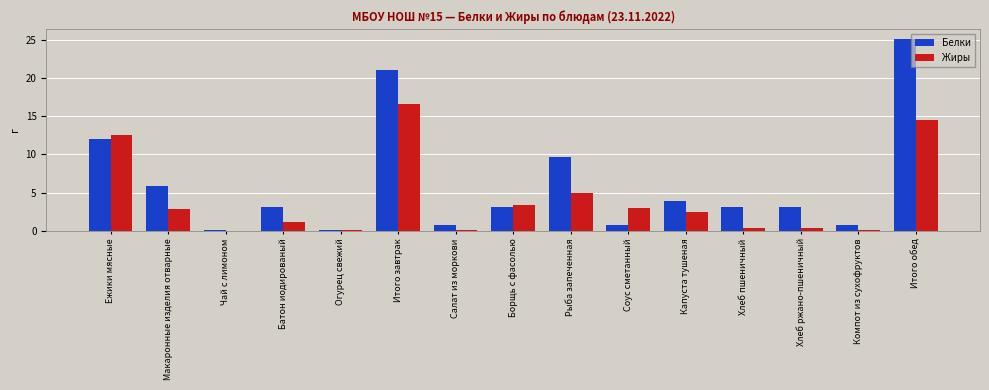

Between Чай с лимоном and Борщь с фасолью, which series saw the biggest shift?

Жиры